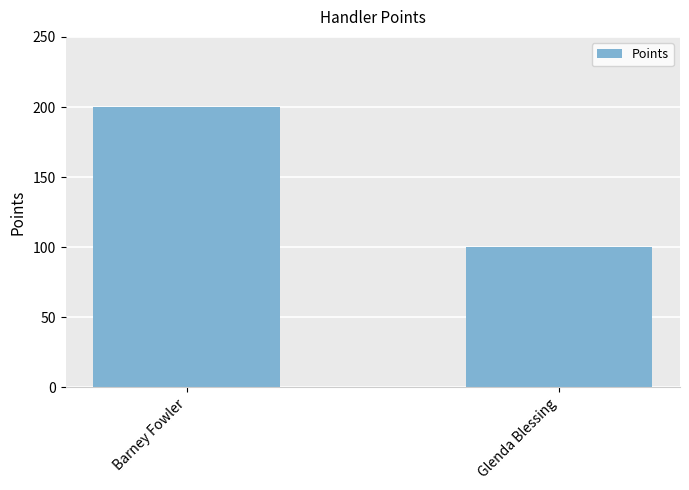

Rank the categories by value from lowest to highest.

Glenda Blessing, Barney Fowler